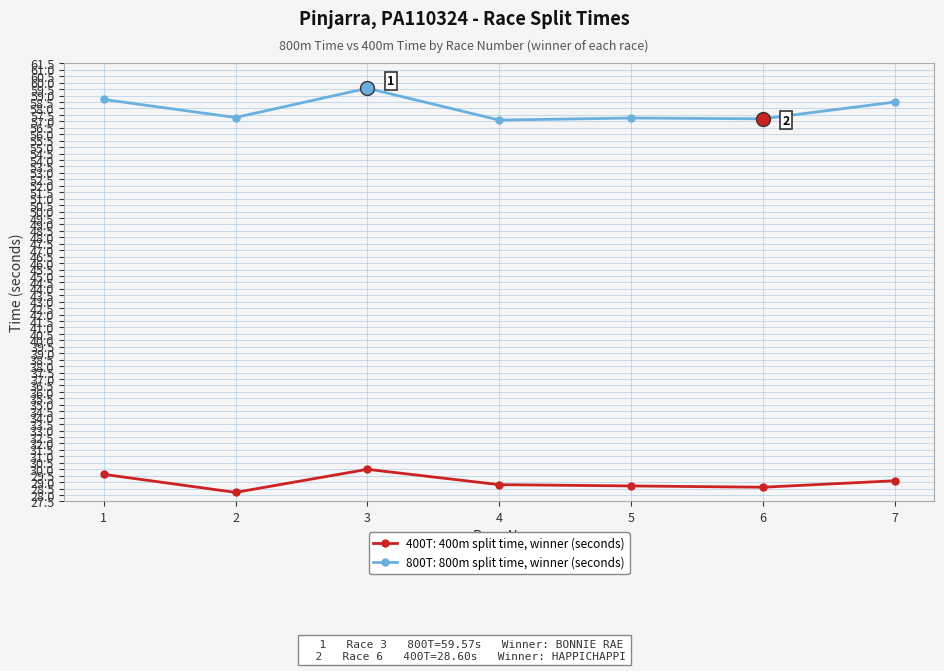

What is the total value across all series at 6?

85.8